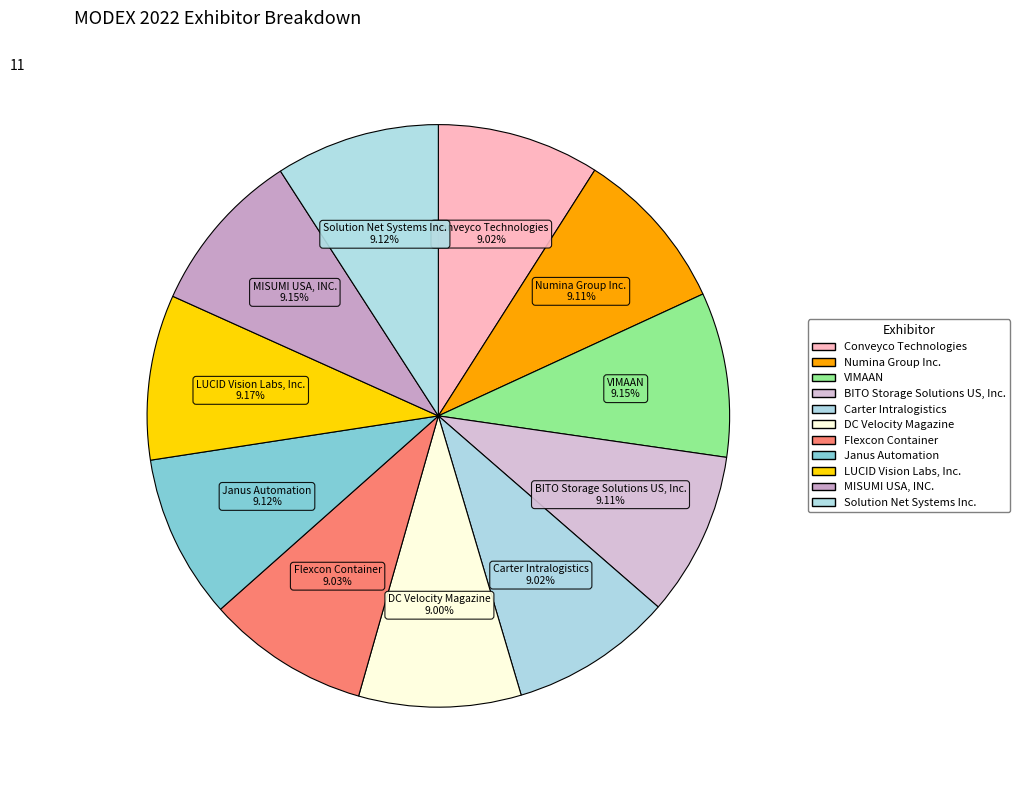

How many segments does this pie chart have?

11